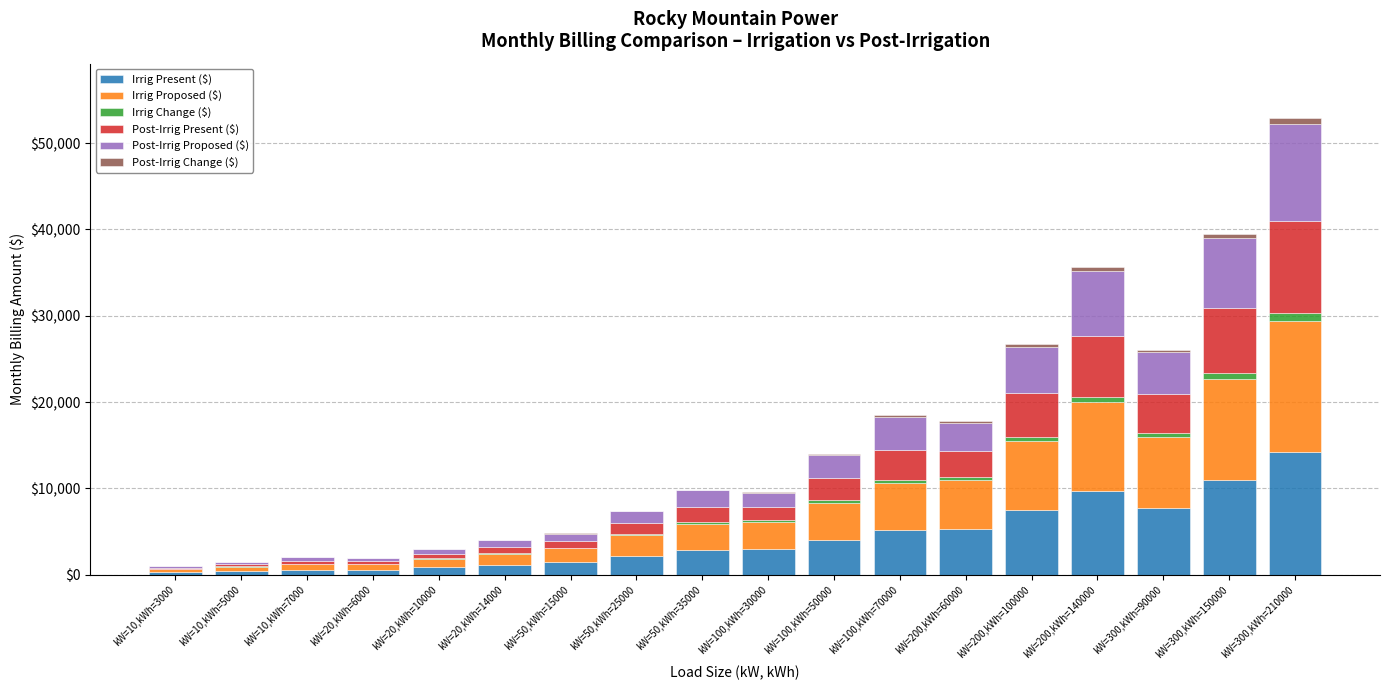

At which category is the sum across all series the highest?

kW=300,kWh=210000